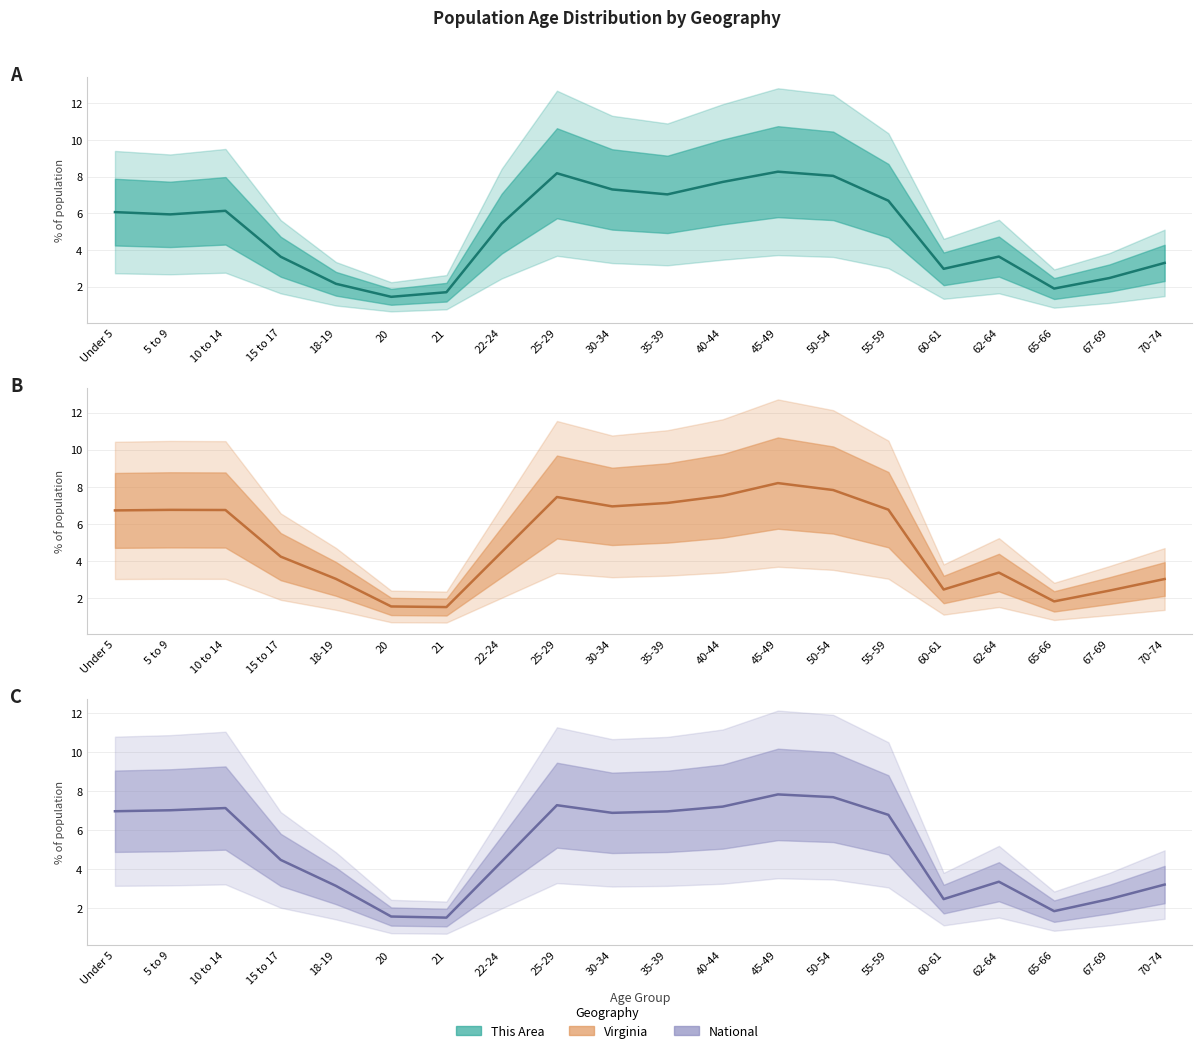

What is the smallest value displayed?

1.4